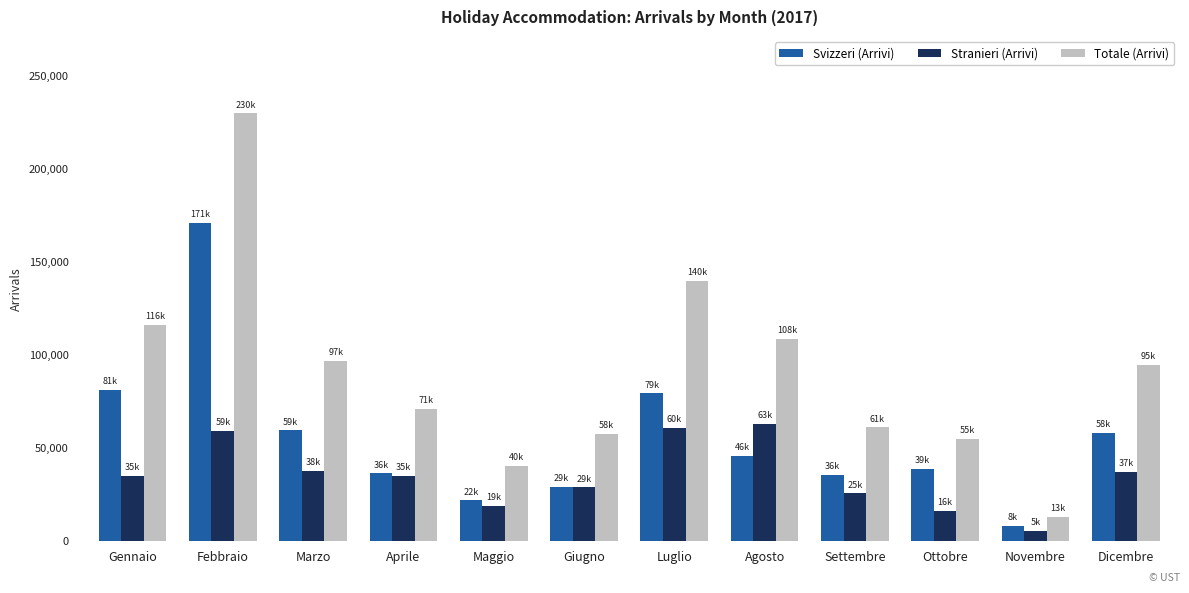

How many data points does each series have?

12